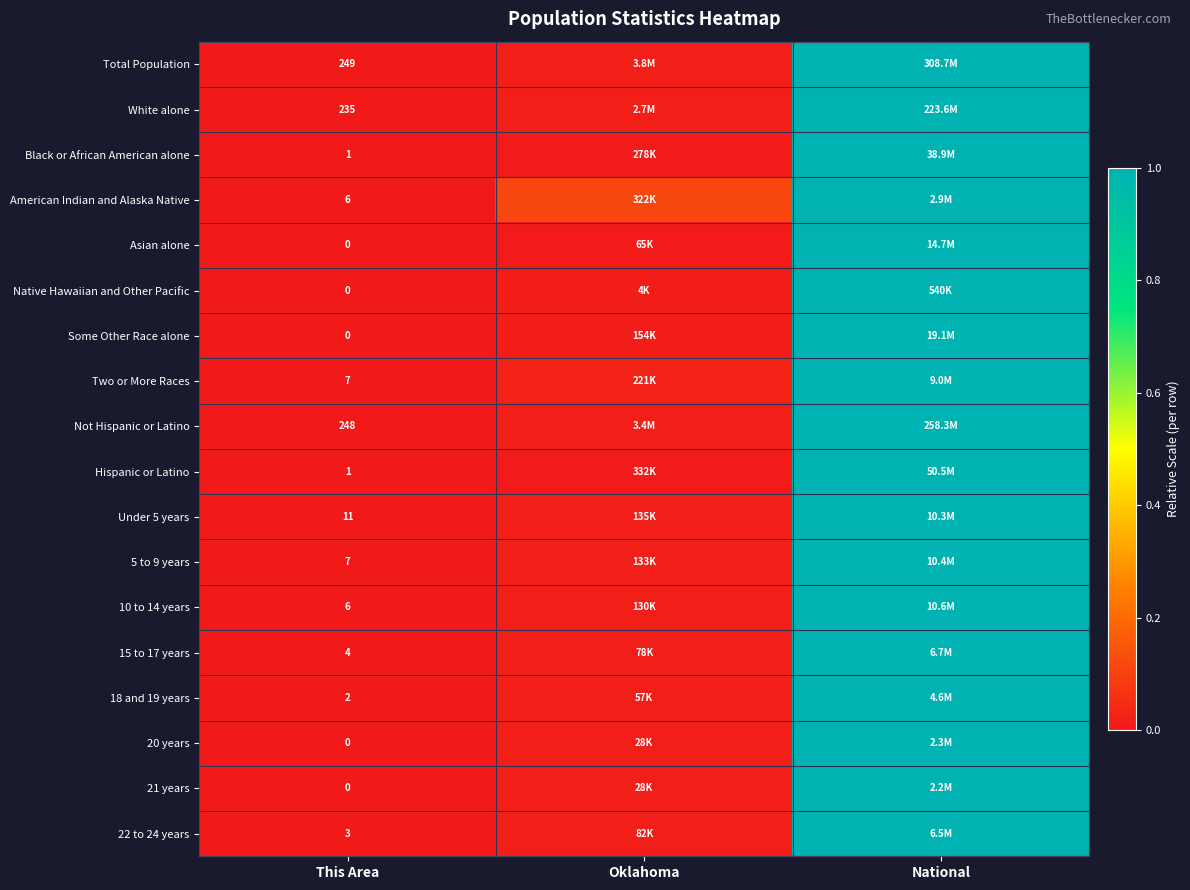

Which category has the highest value in the 5 to 9 years series?

National